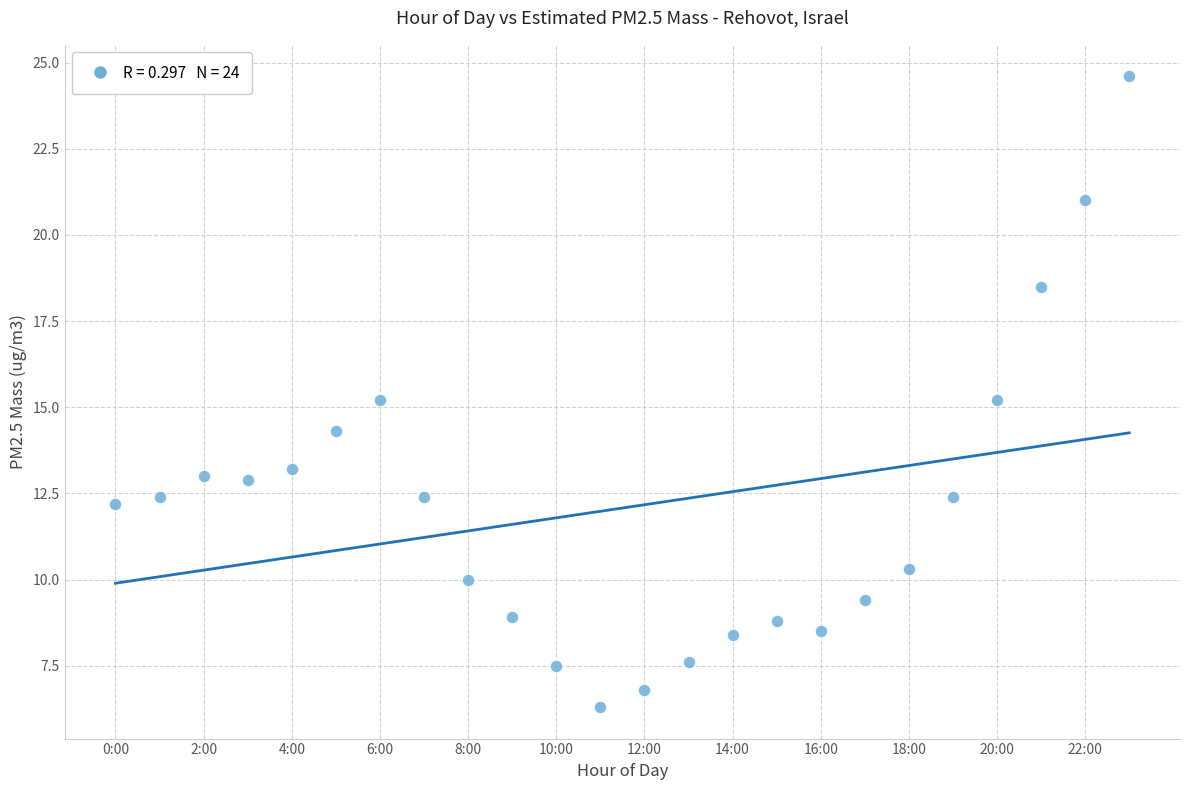

What is the range of Y values (max minus min)?

18.3